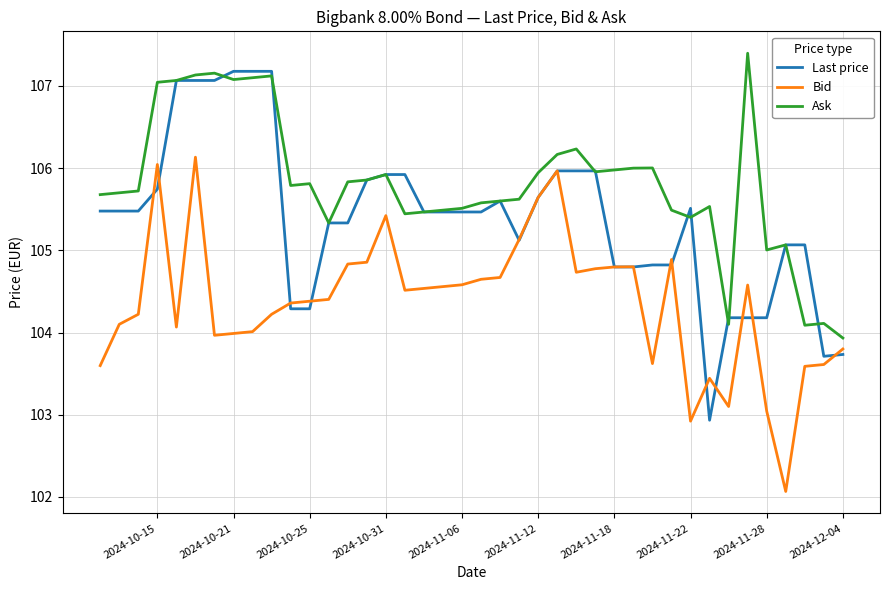

True or false: Last price and Bid cross at least once.

True